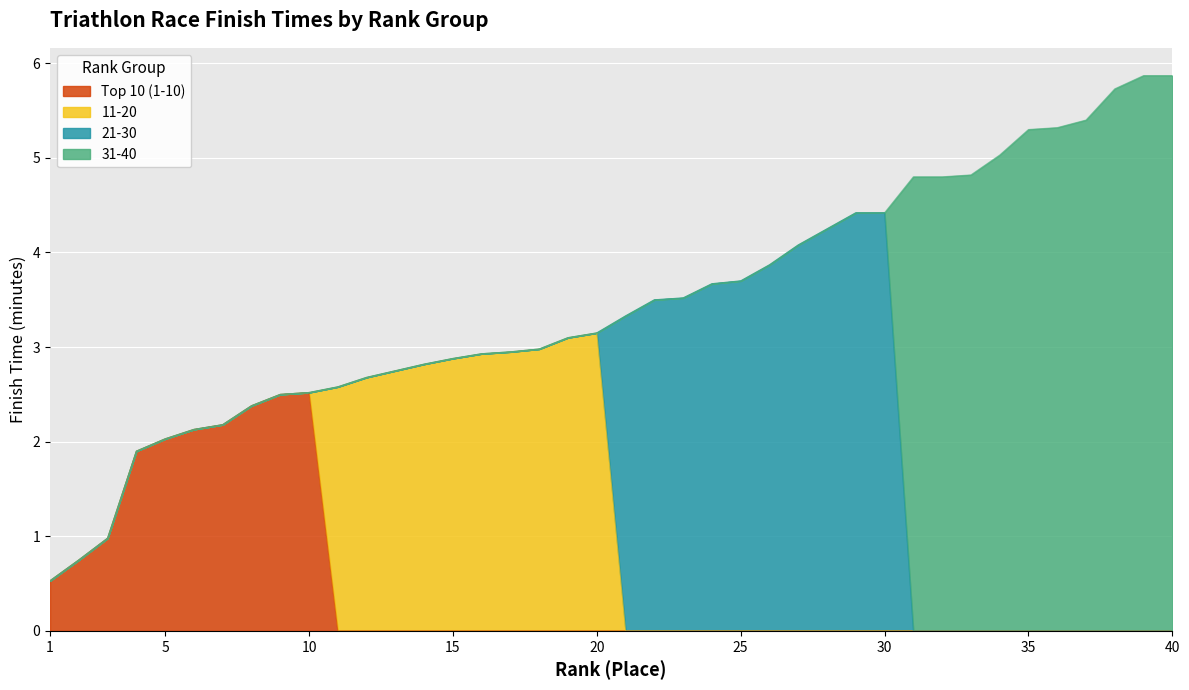

What is the maximum value for Top 10 (1-10)?

2.5